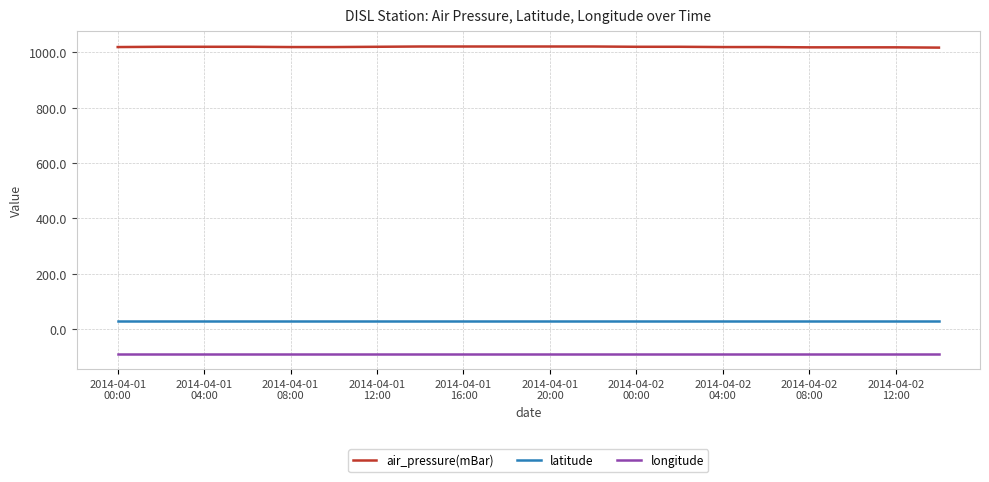

Which series has the largest total across all categories?

air_pressure(mBar)